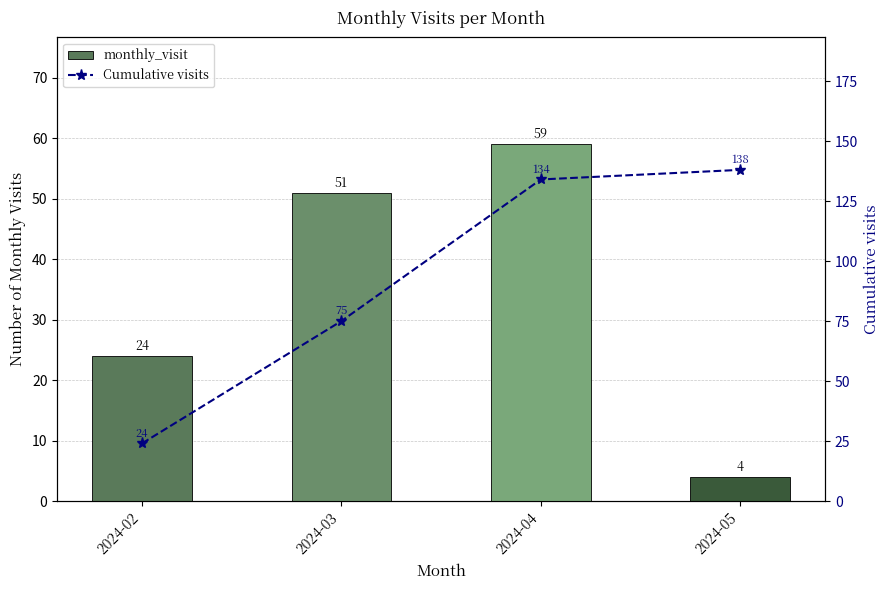

Does the chart contain stacked bars?

No